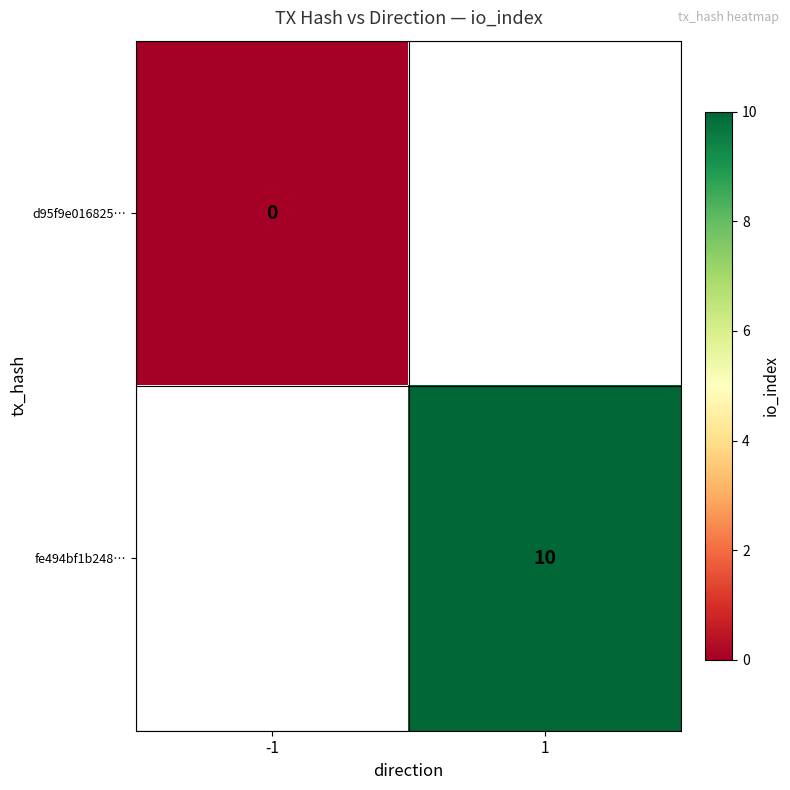

Is it true that fe494bf1b248… equals 18 at 1?

False